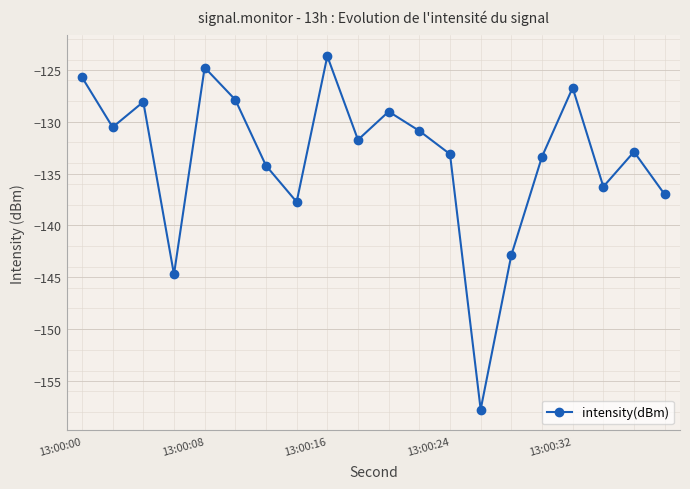

Reading left to right, transcribe all the data shown in this chart.

-125.7	-130.5	-128.1	-144.7	-124.8	-127.9	-134.2	-137.7	-123.7	-131.7	-129.0	-130.9	-133.1	-157.8	-142.9	-133.4	-126.7	-136.3	-132.9	-137.0